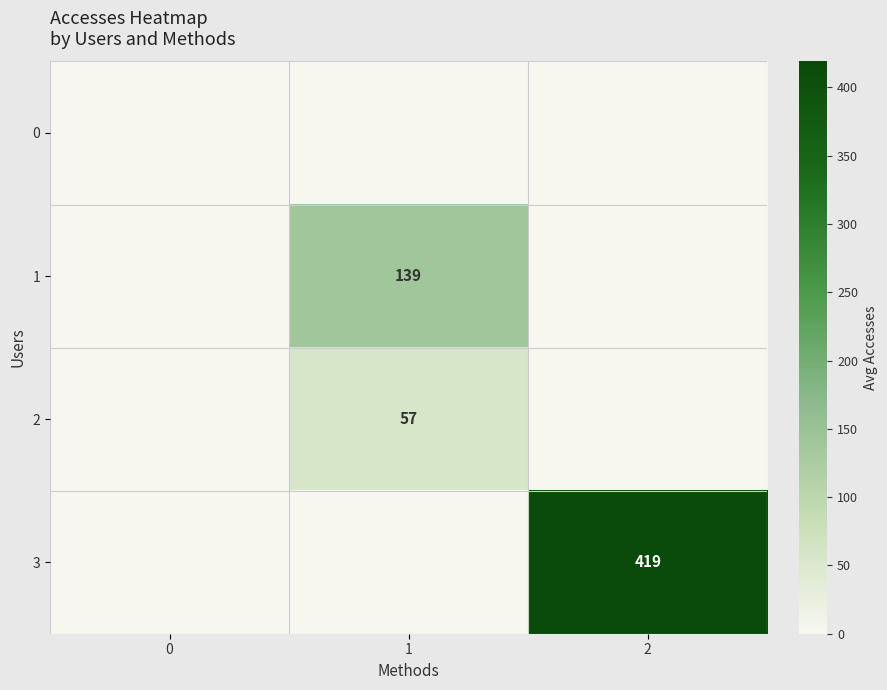

The 1 series shows 139 at 1. True or false?

True